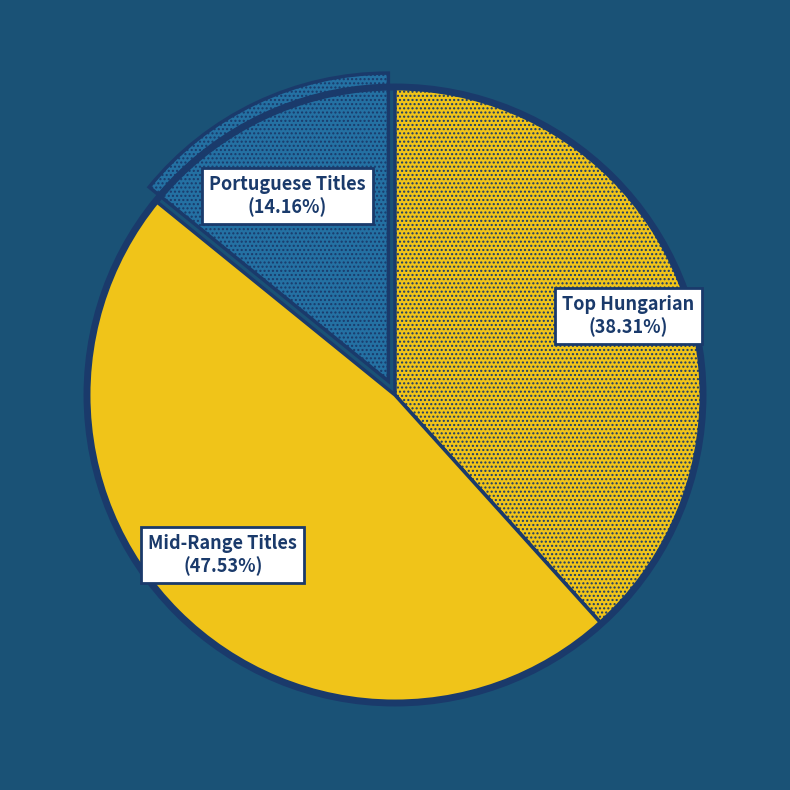

What is the ratio of the value at Portuguese Titles to the value at Mid-Range Titles?

0.3